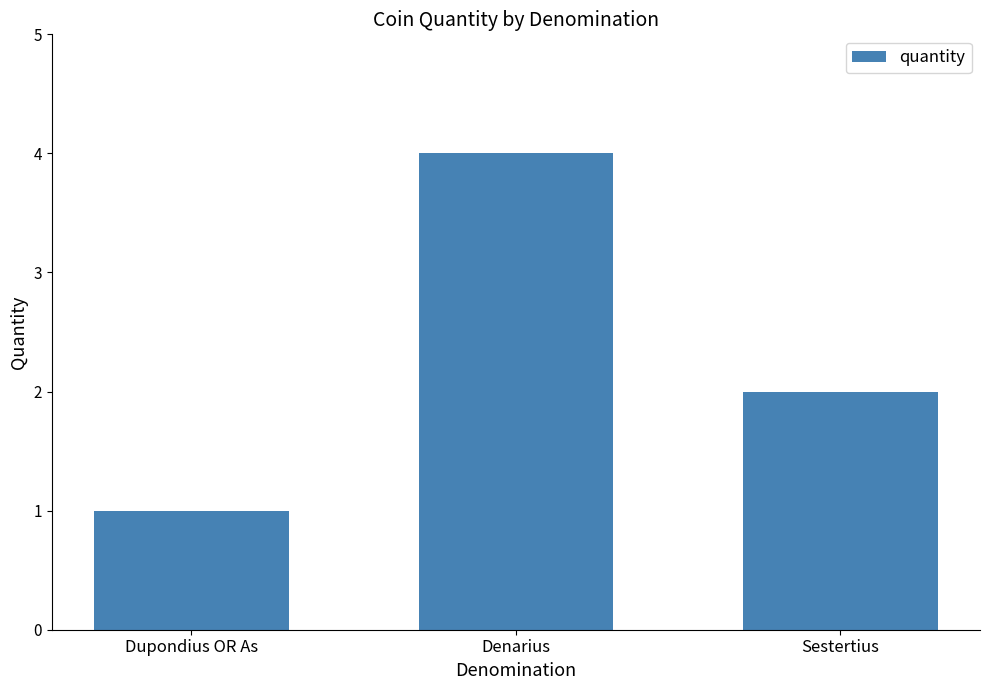

Rank the categories by value from lowest to highest.

Dupondius OR As, Sestertius, Denarius